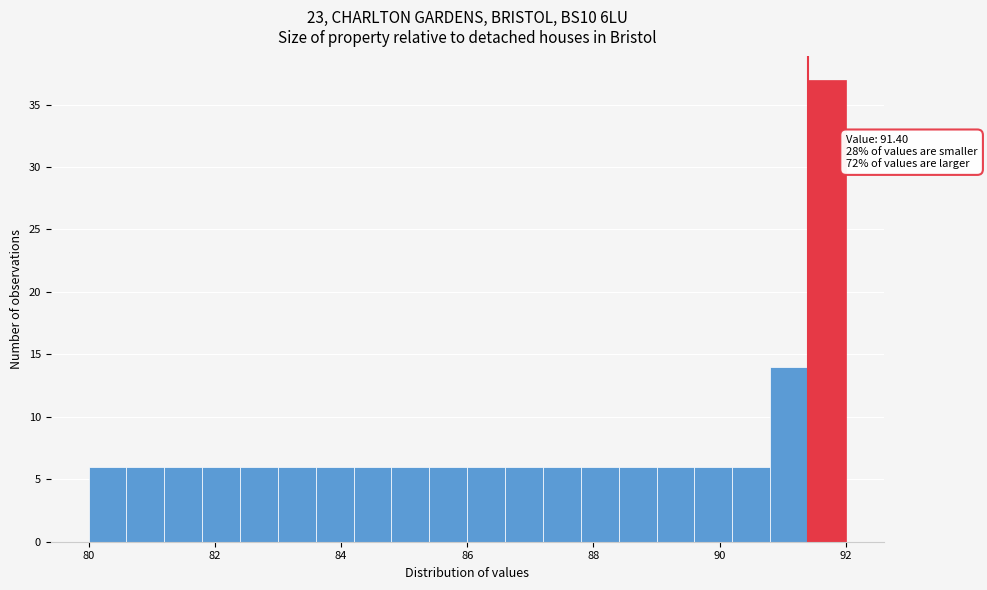

Around what value on the x-axis is the tallest bar? Give the approximate position of its centre, as read against the axis.

91.8